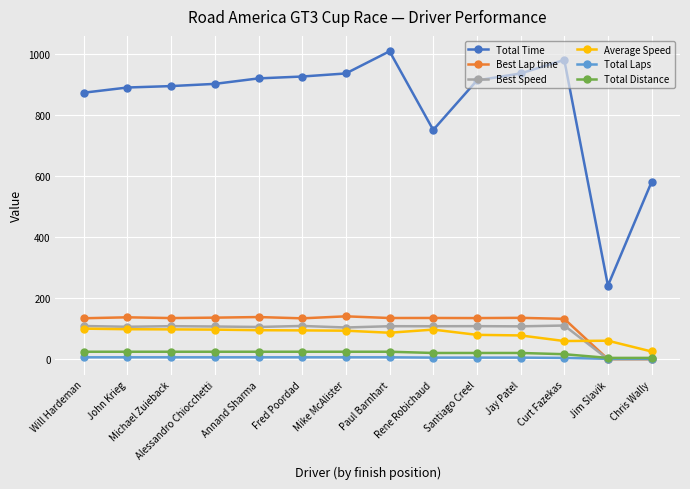

How many lines are shown in the chart?

6